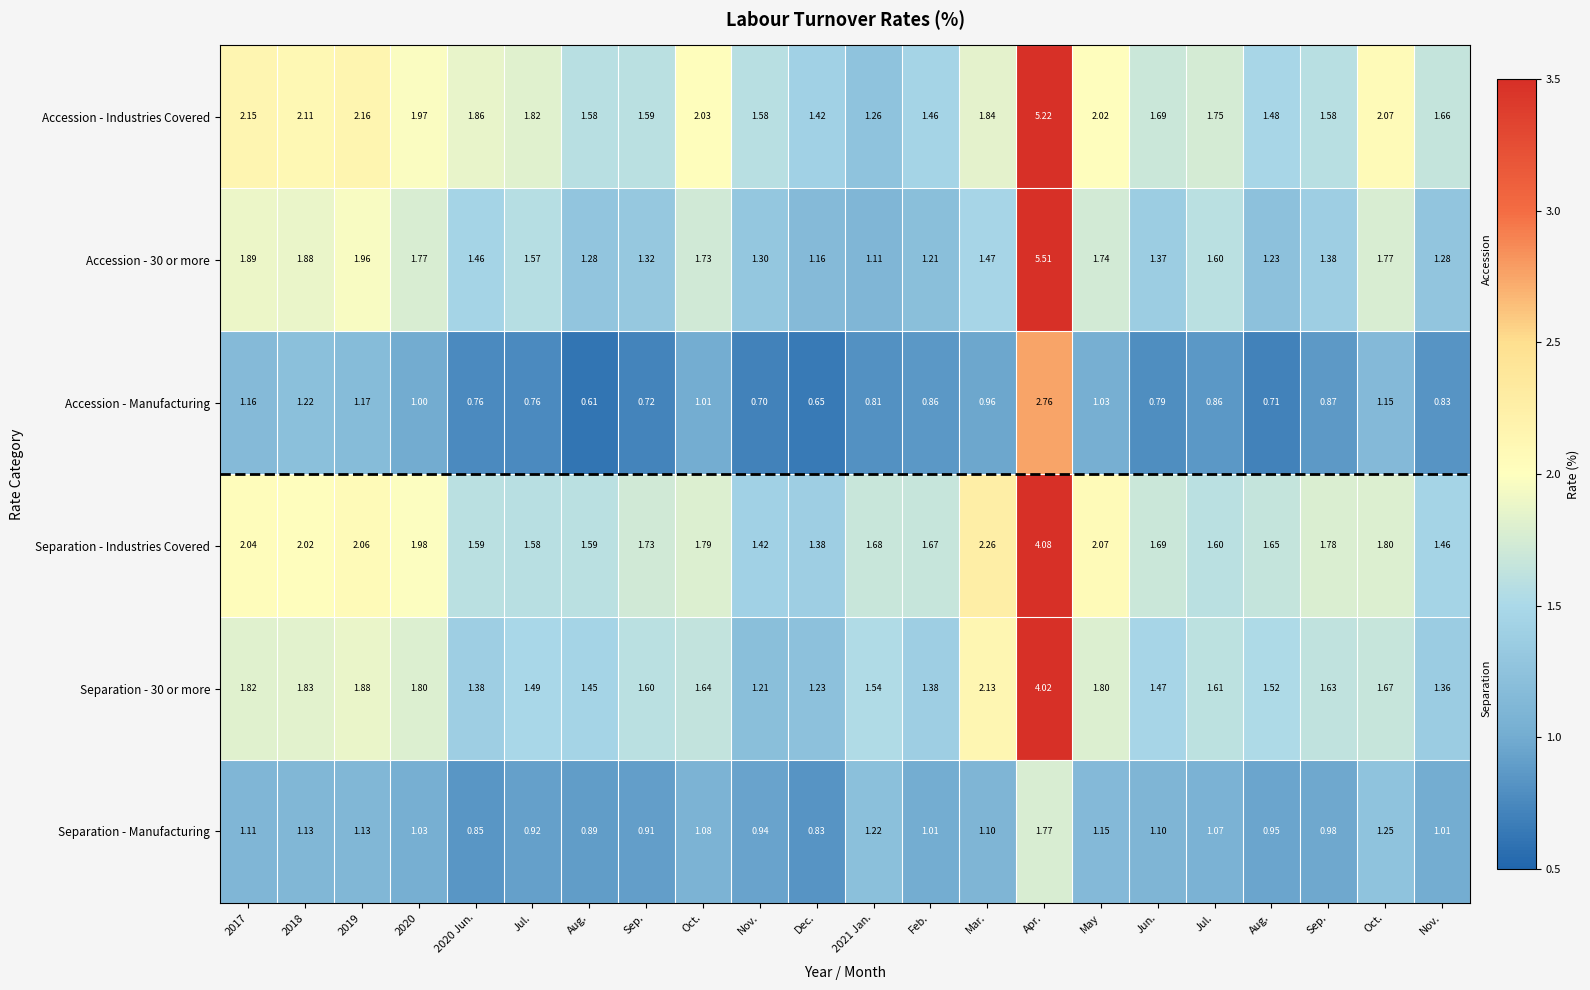

Which category has the highest value across all series?

Apr.